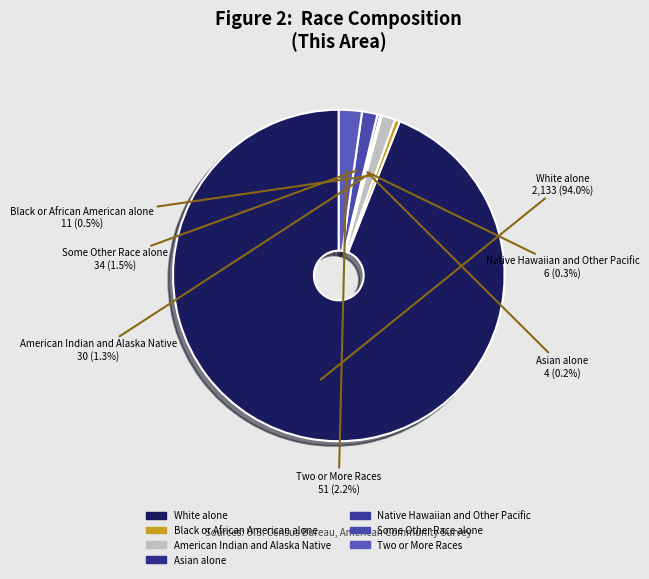

Approximately how many times larger is the value at American Indian and Alaska Native compared to Some Other Race alone?

0.9